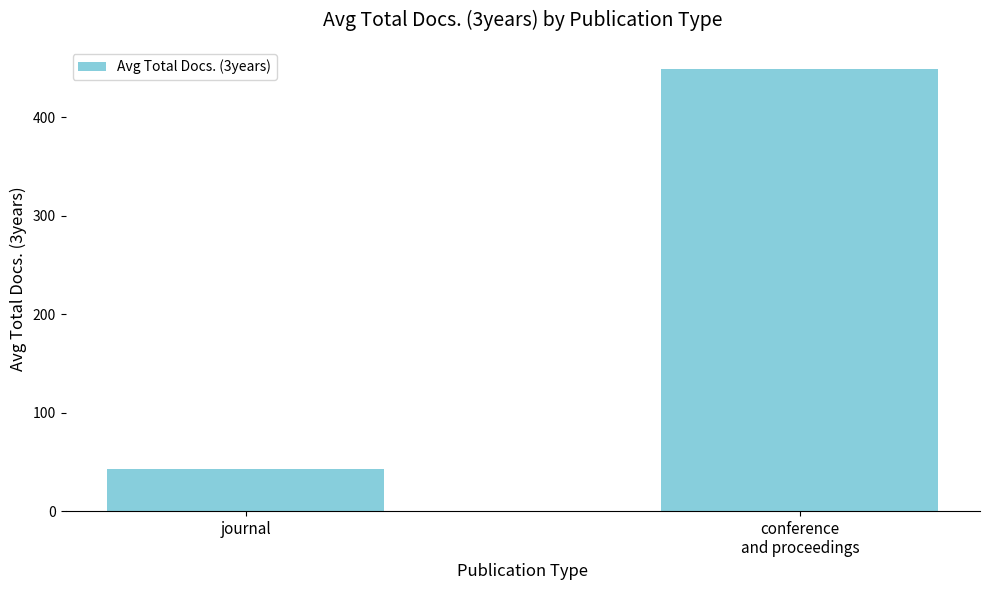

Reading right to left, extract all data points from this chart.

conference
and proceedings=448.8	journal=42.5